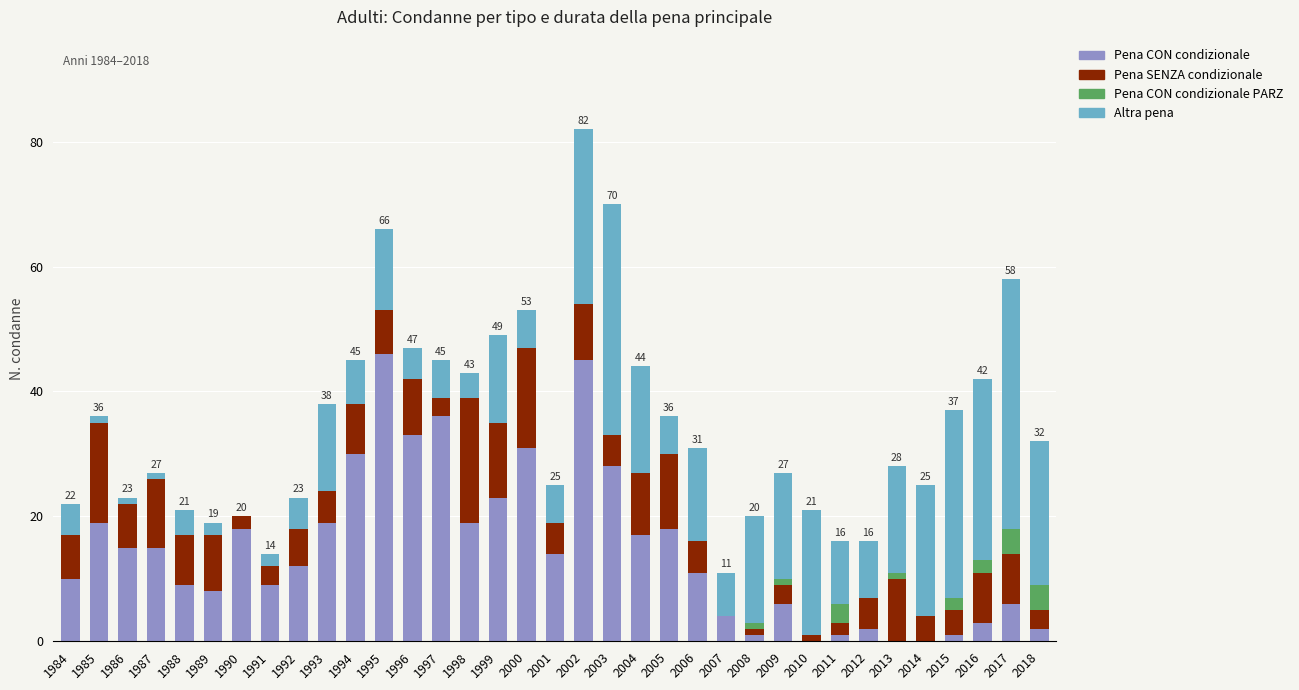

At which category is the sum across all series the highest?

2002